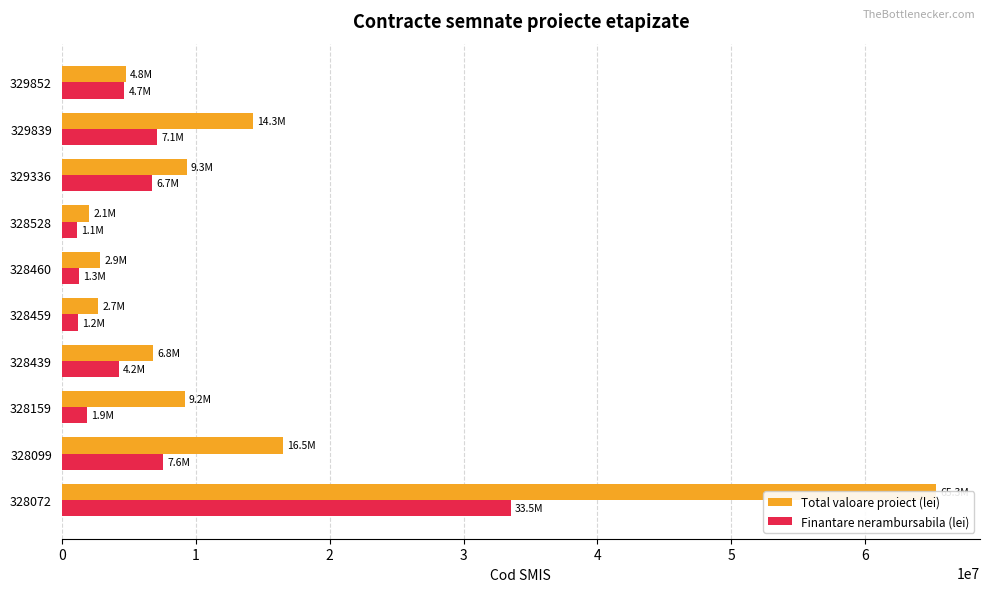

What is the value of the Total valoare proiect (lei) bar at the 2nd from the left?

16515147.7